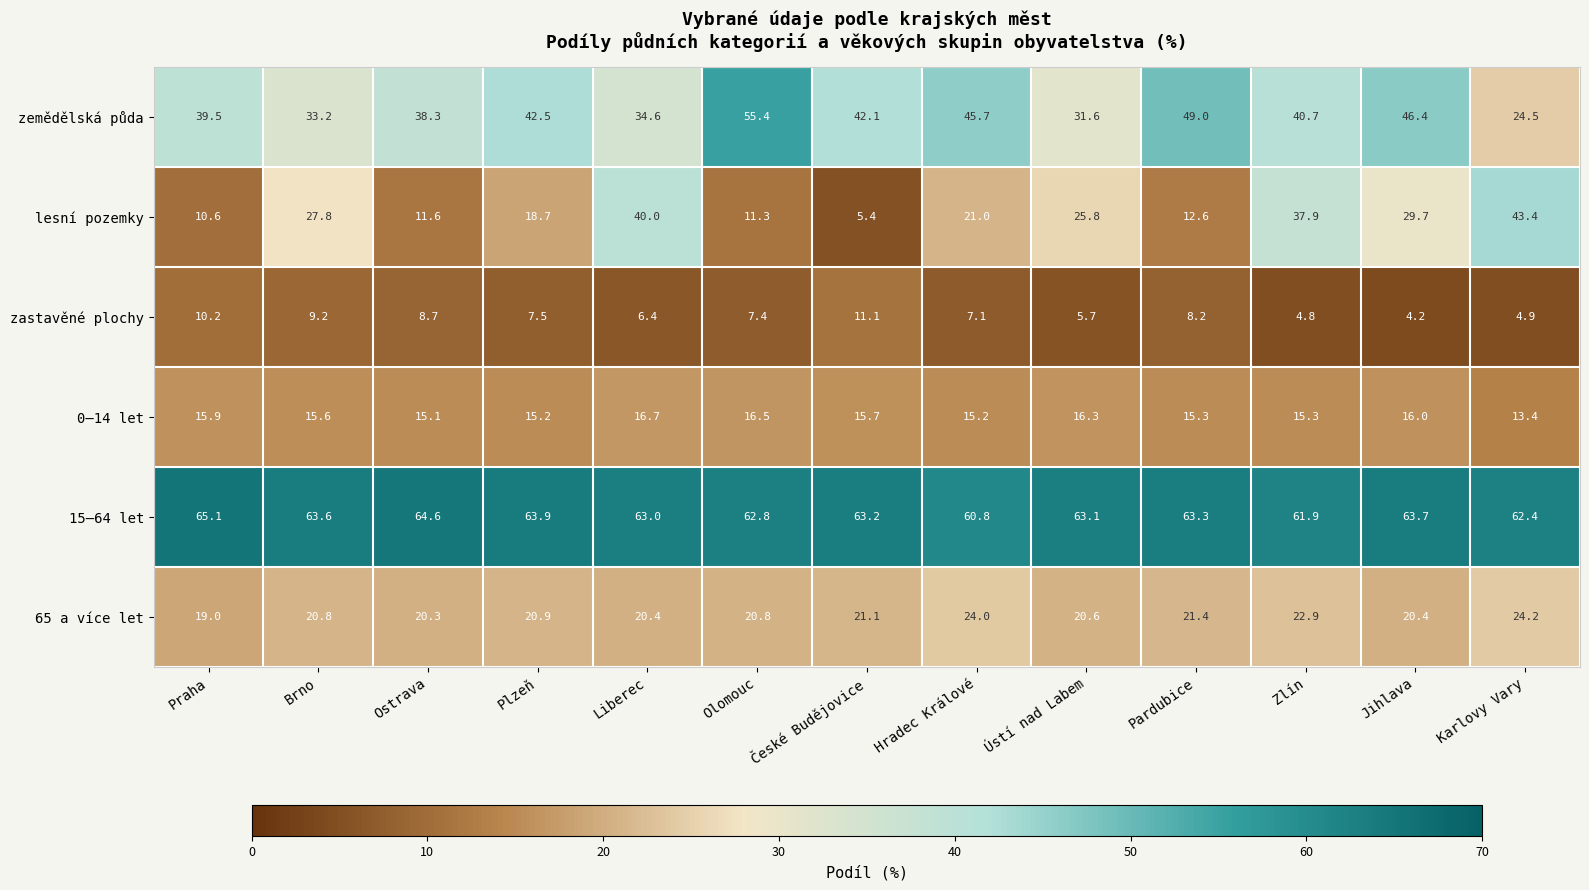

At which label does 65 a více let reach its minimum?

Praha